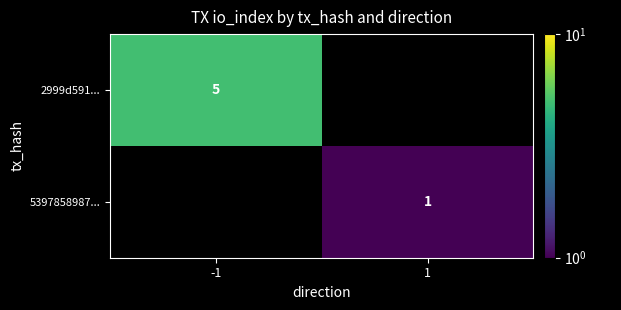

Is it true that 2999d591... equals 8 at -1?

False